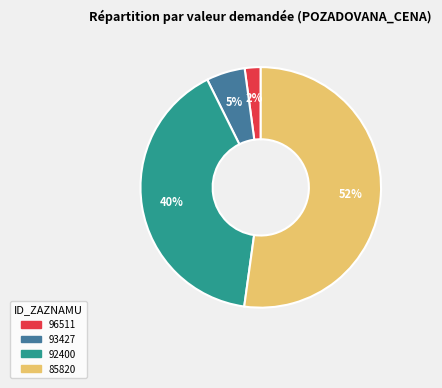

Count the number of slices in the pie.

4